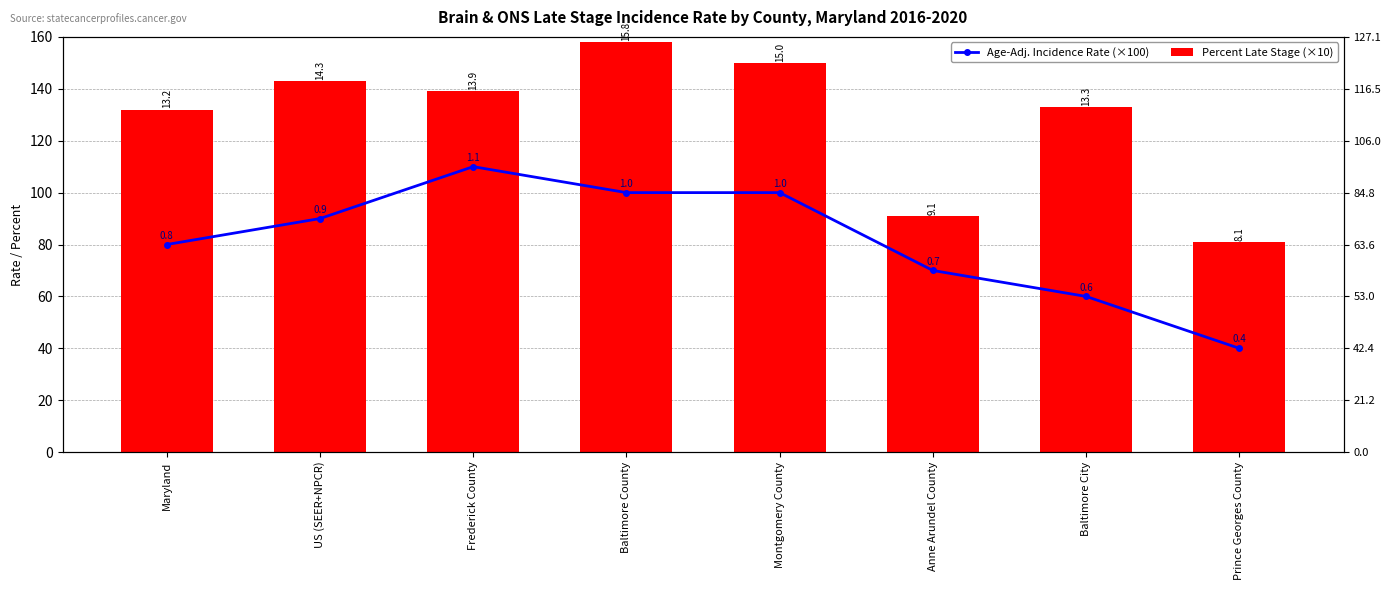

What is the label of the 1st bar from the right?

Prince Georges County